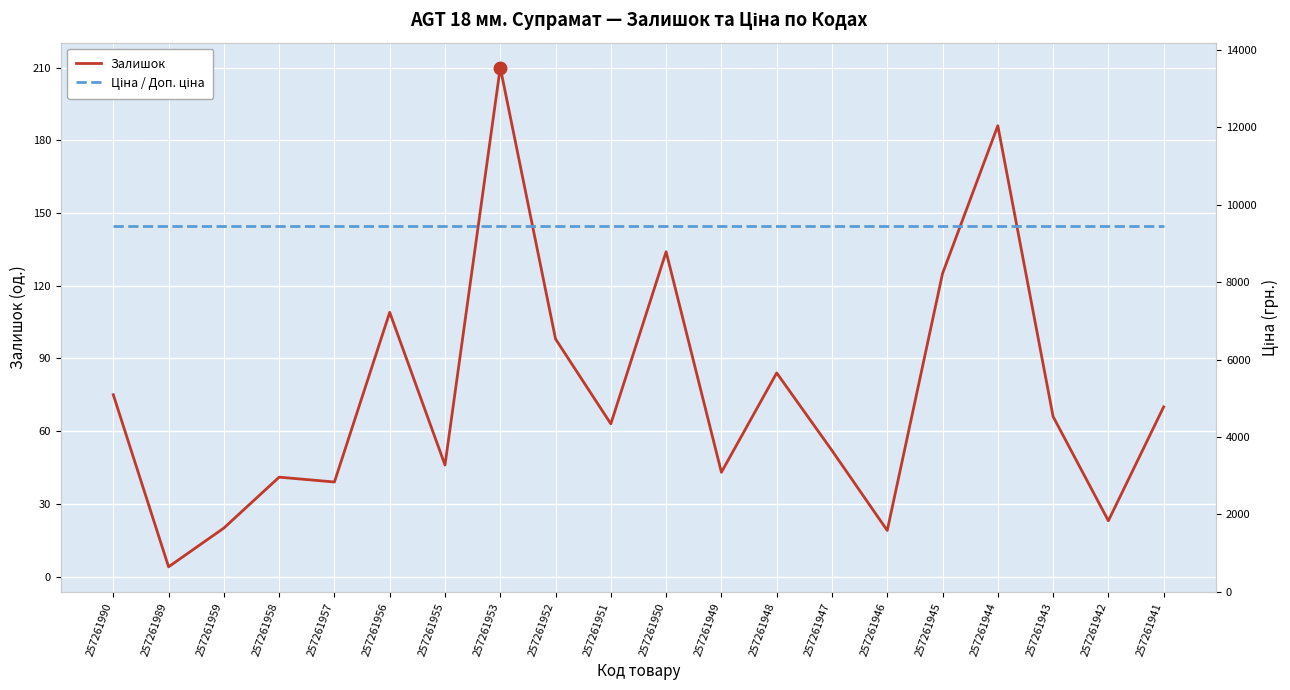

Between 257261959 and 257261948, which series saw the biggest shift?

Залишок